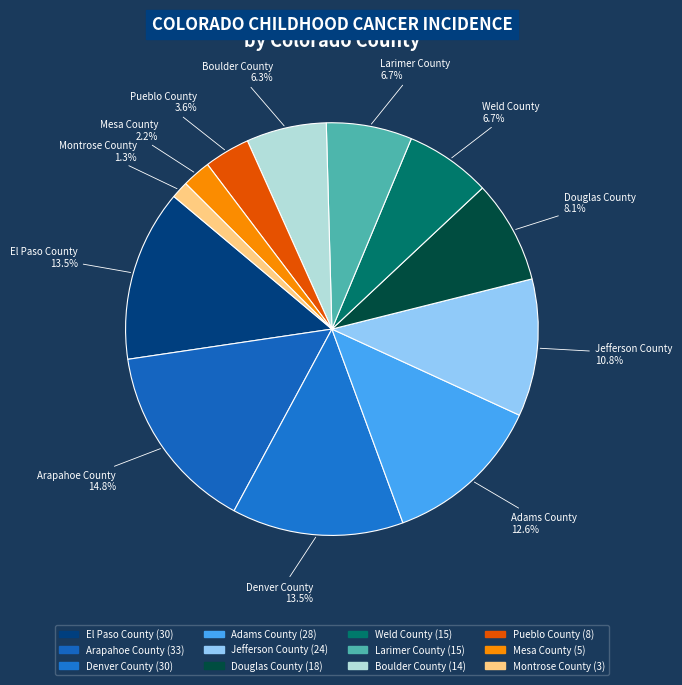

Which has a higher value, Montrose County or Mesa County?

Mesa County